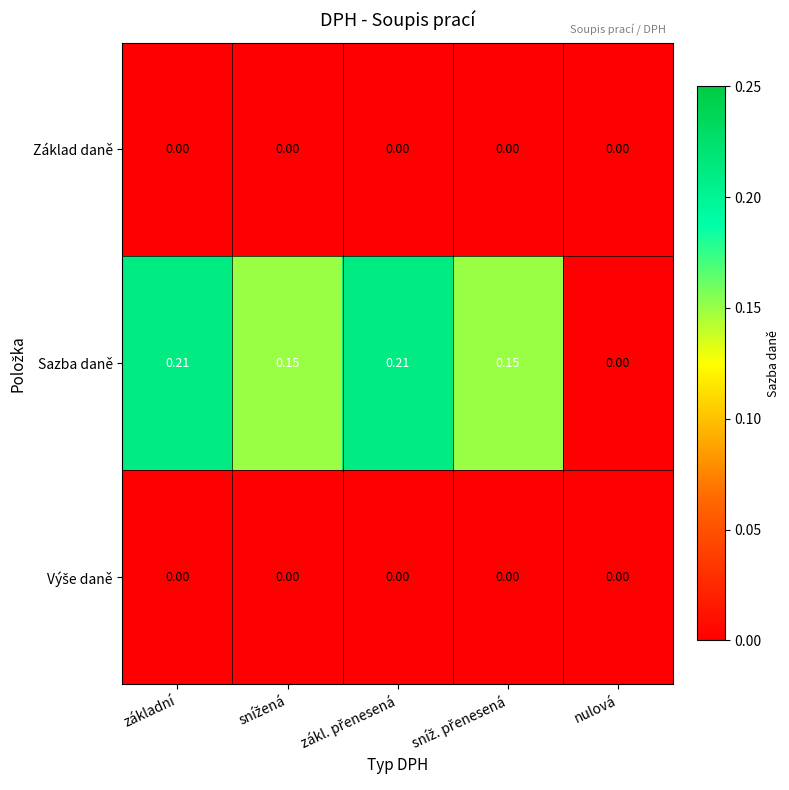

Which series has the largest range (max minus min)?

Sazba daně